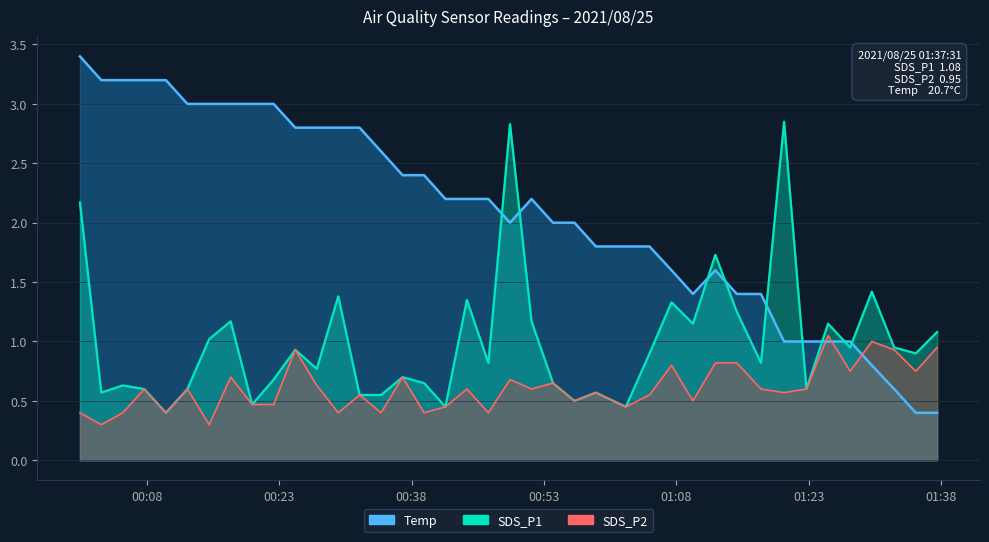

Which series has the largest total across all categories?

Temp